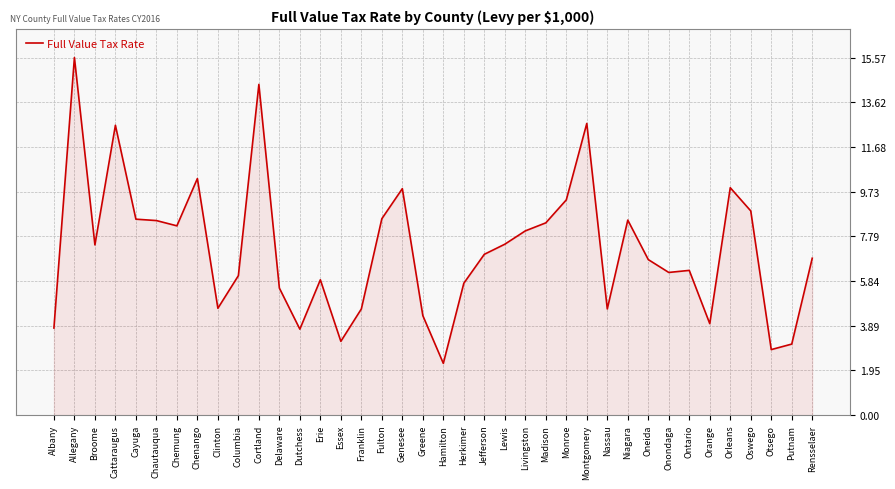

What position from the left is Erie?

14